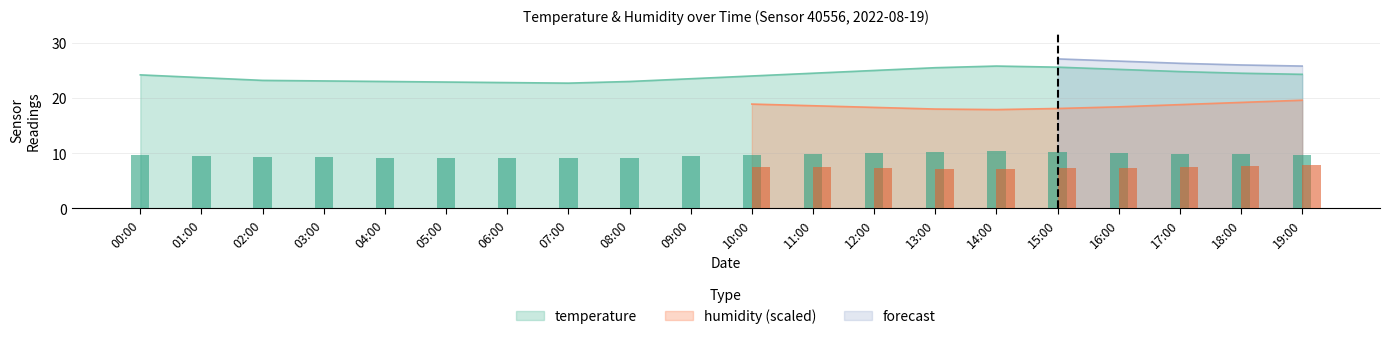

The chart shows a value of 24.0 at 10:00. True or false?

True